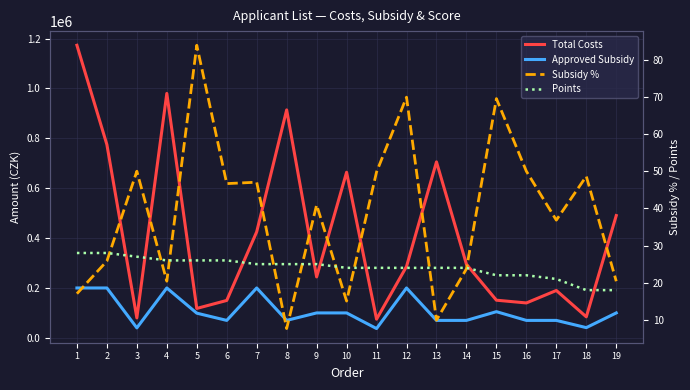

True or false: Total Costs and Subsidy % intersect in this chart.

False